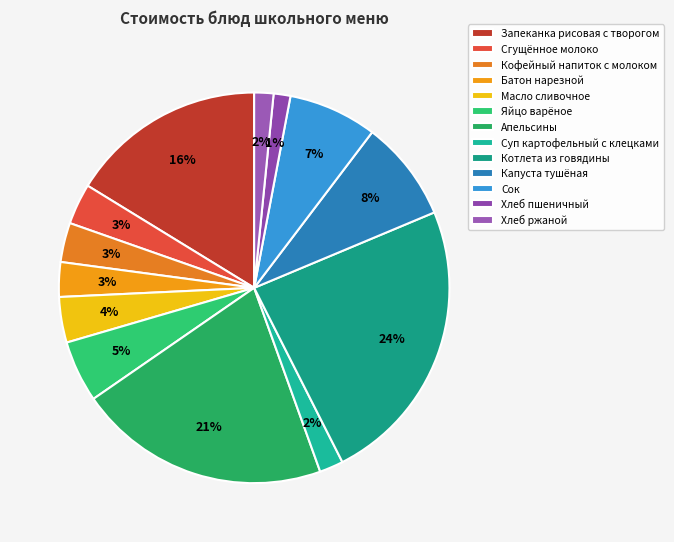

Which slice is the smallest?

Хлеб пшеничный